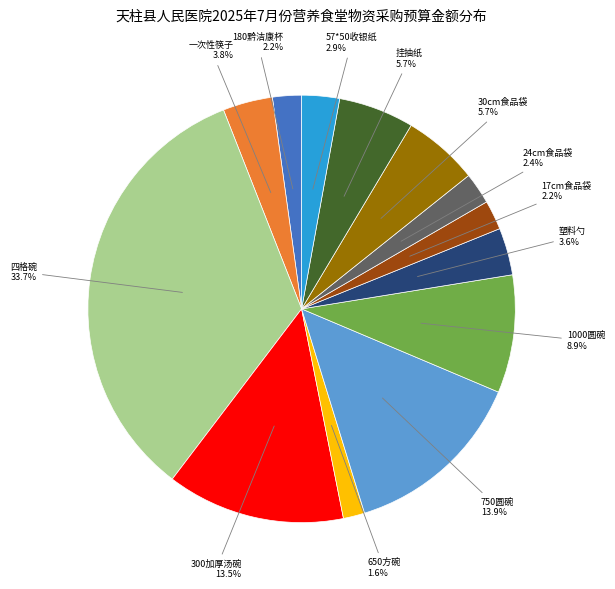

Is there any slice that represents more than half of the pie?

No